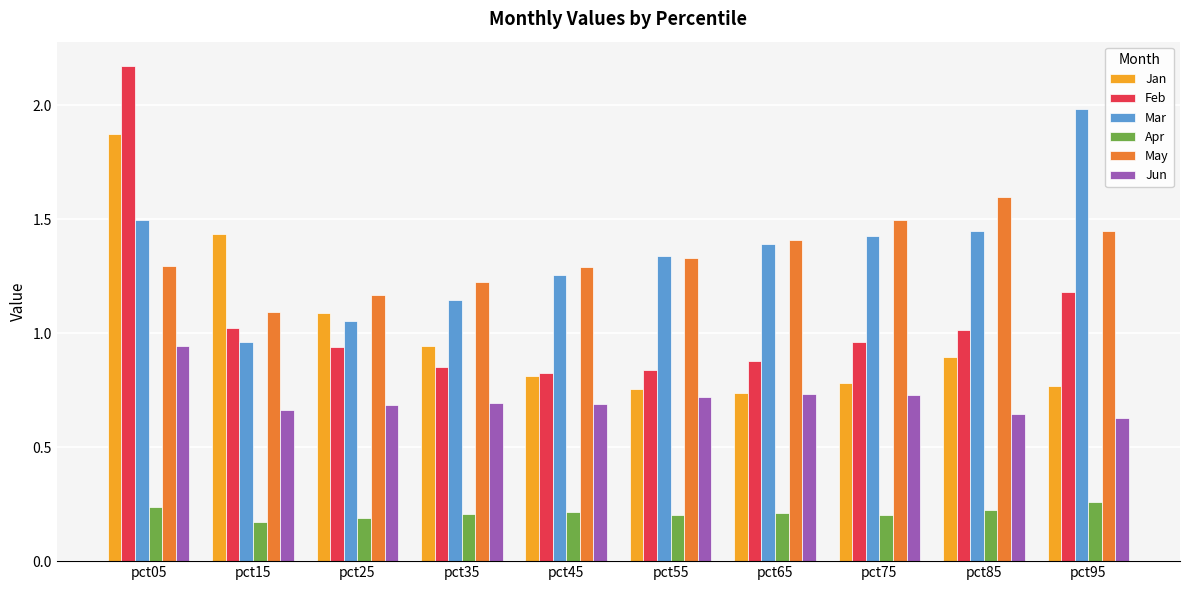

Which series has the largest range (max minus min)?

Feb